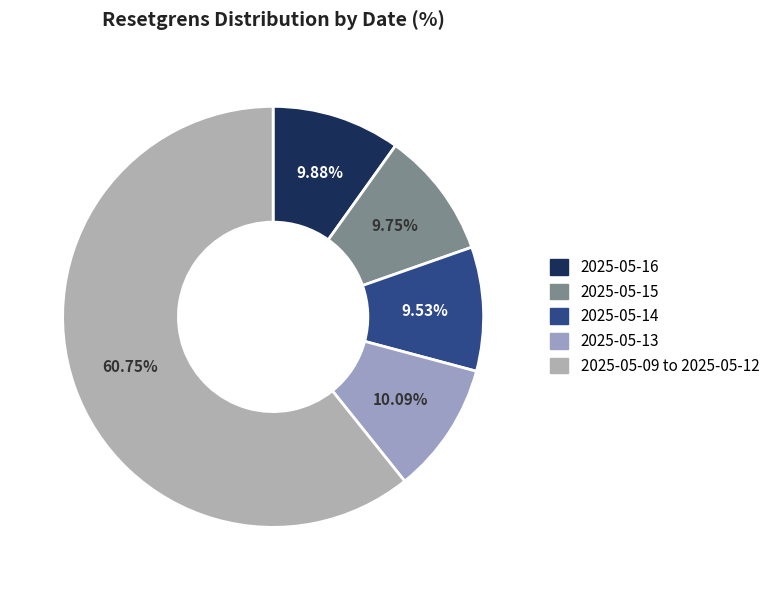

How many segments does this pie chart have?

5